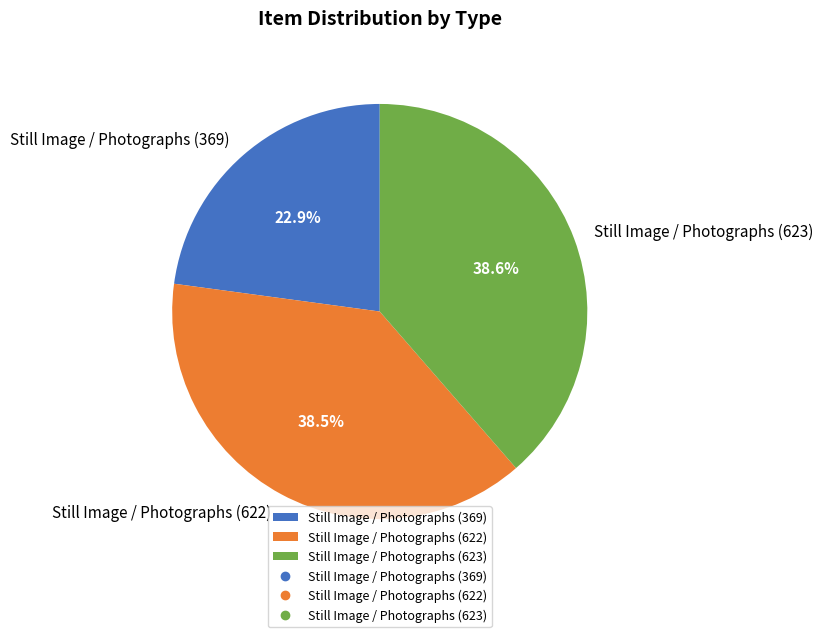

What portion of the pie excludes Still Image / Photographs (622)?

61.5%